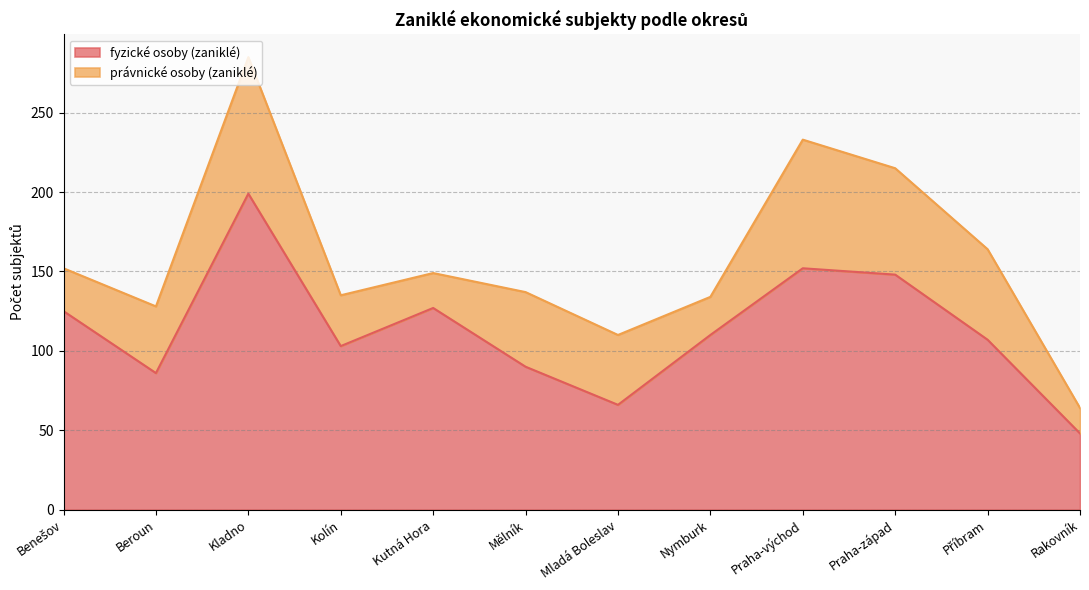

Approximately how many times larger is the value at Kutná Hora compared to Nymburk?

1.2